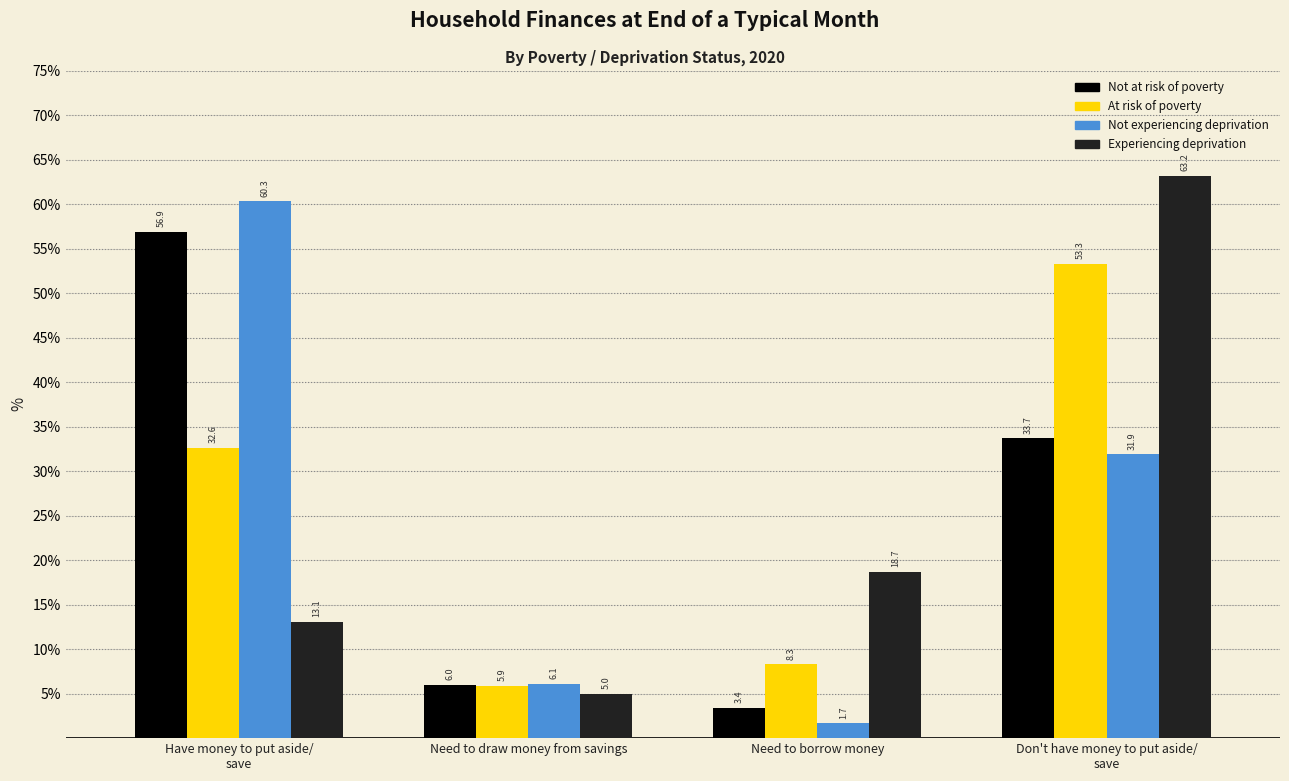

Reading left to right, transcribe all the data shown in this chart.

Not at risk of poverty: 56.9	6.0	3.4	33.7
At risk of poverty: 32.6	5.9	8.3	53.3
Not experiencing deprivation: 60.3	6.1	1.7	31.9
Experiencing deprivation: 13.1	5.0	18.7	63.2